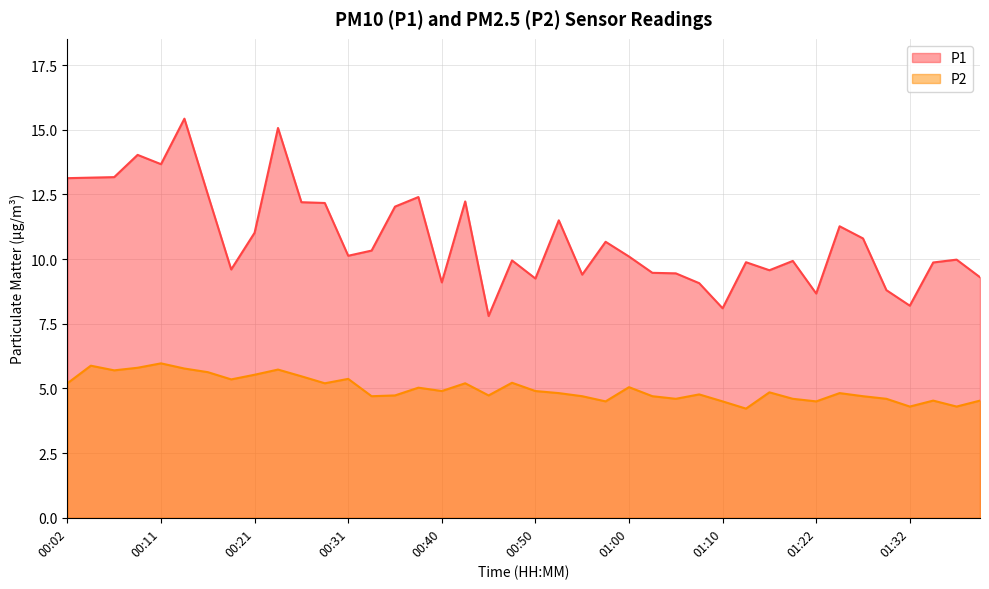

At which category is the sum across all series the highest?

00:14